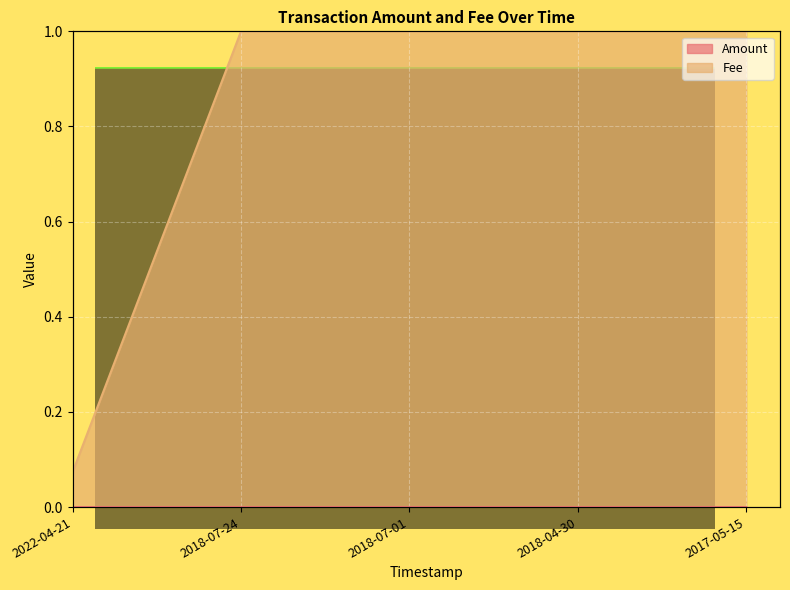

Is it true that Amount equals 0.0 at 2022-04-21?

False